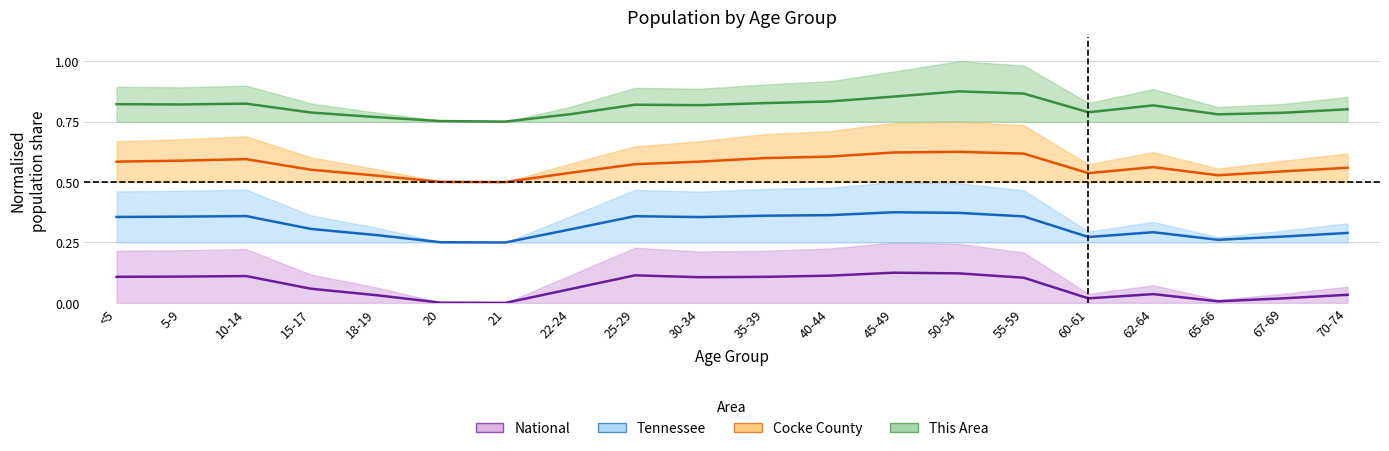

True or false: This Area and Cocke County cross at least once.

False